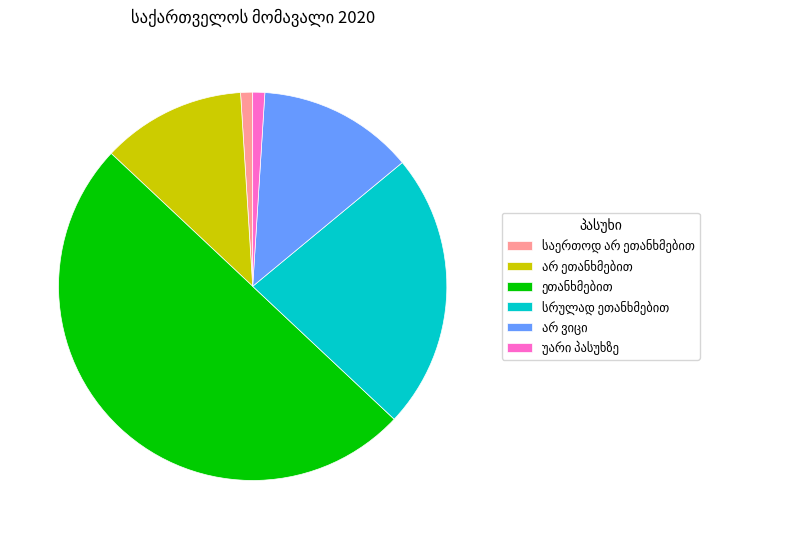

Which has a higher value, არ ეთანხმებით or სრულად ეთანხმებით?

სრულად ეთანხმებით